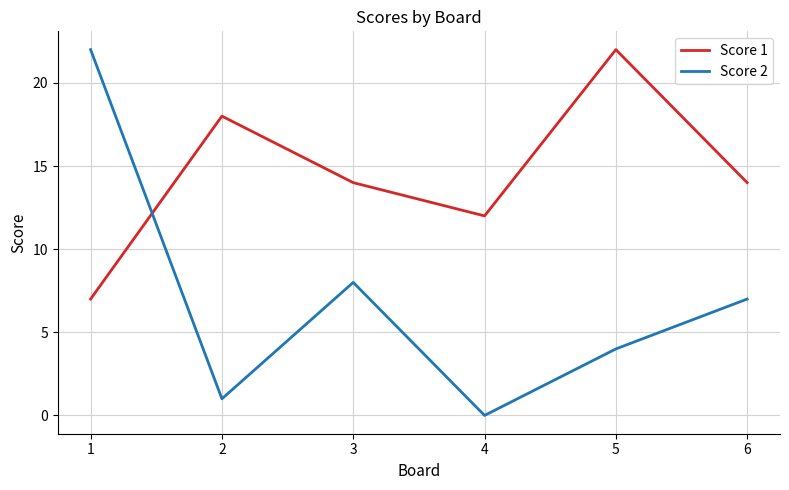

After their last crossing, which series has the higher values: Score 1 or Score 2?

Score 1